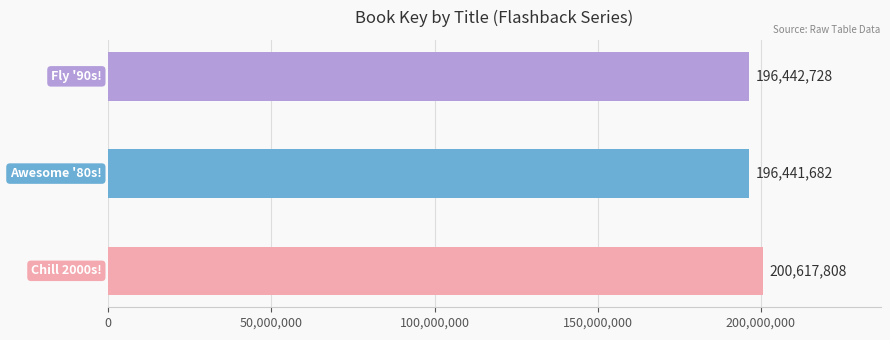

What is the sum of all values?

593502218